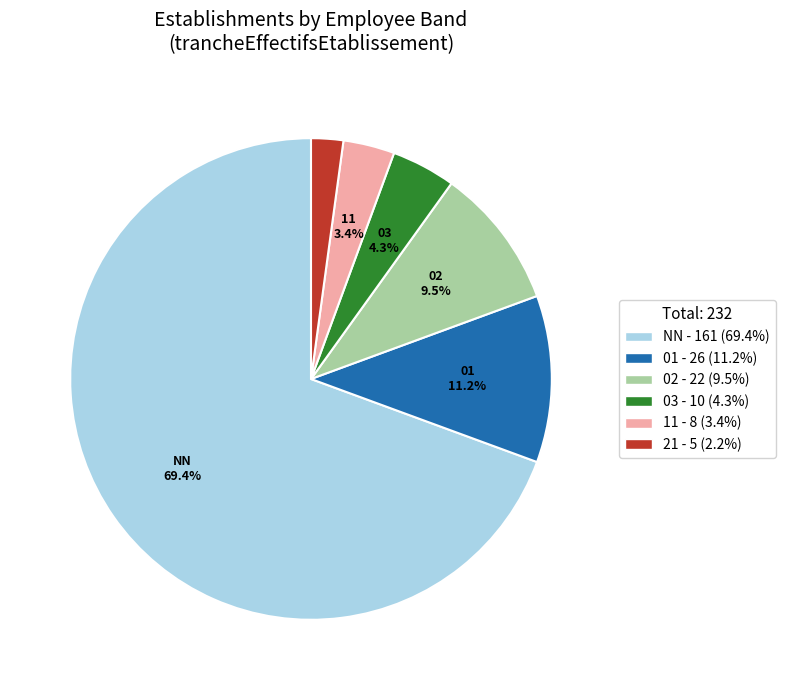

What is the largest slice in the pie chart?

NN